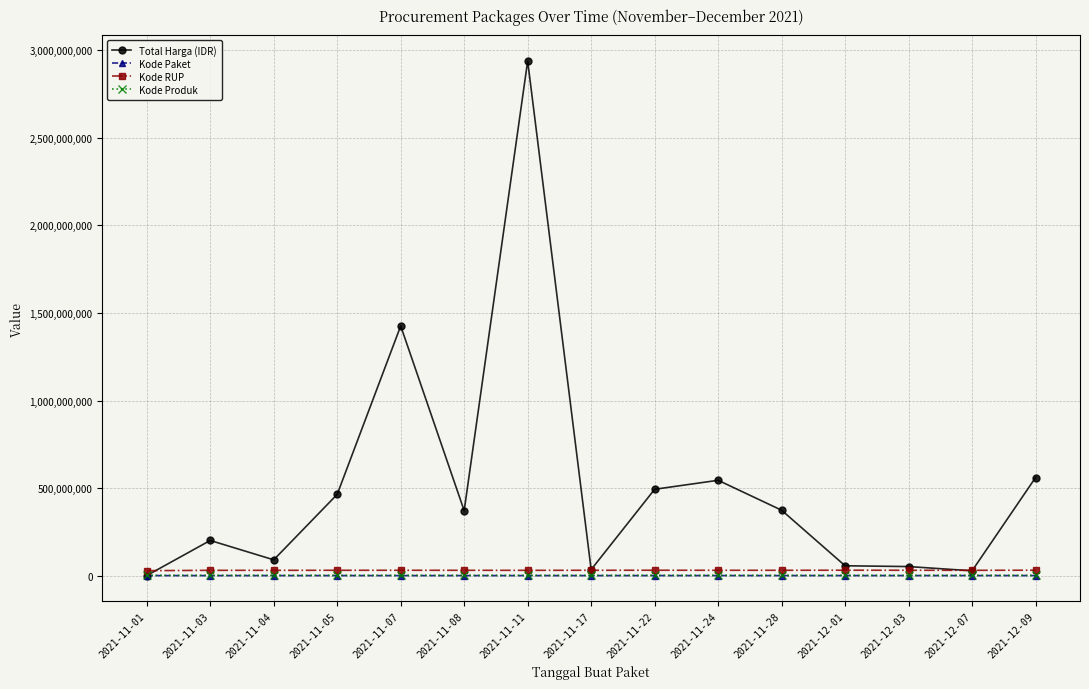

Is this an area chart (filled region under the line)?

No